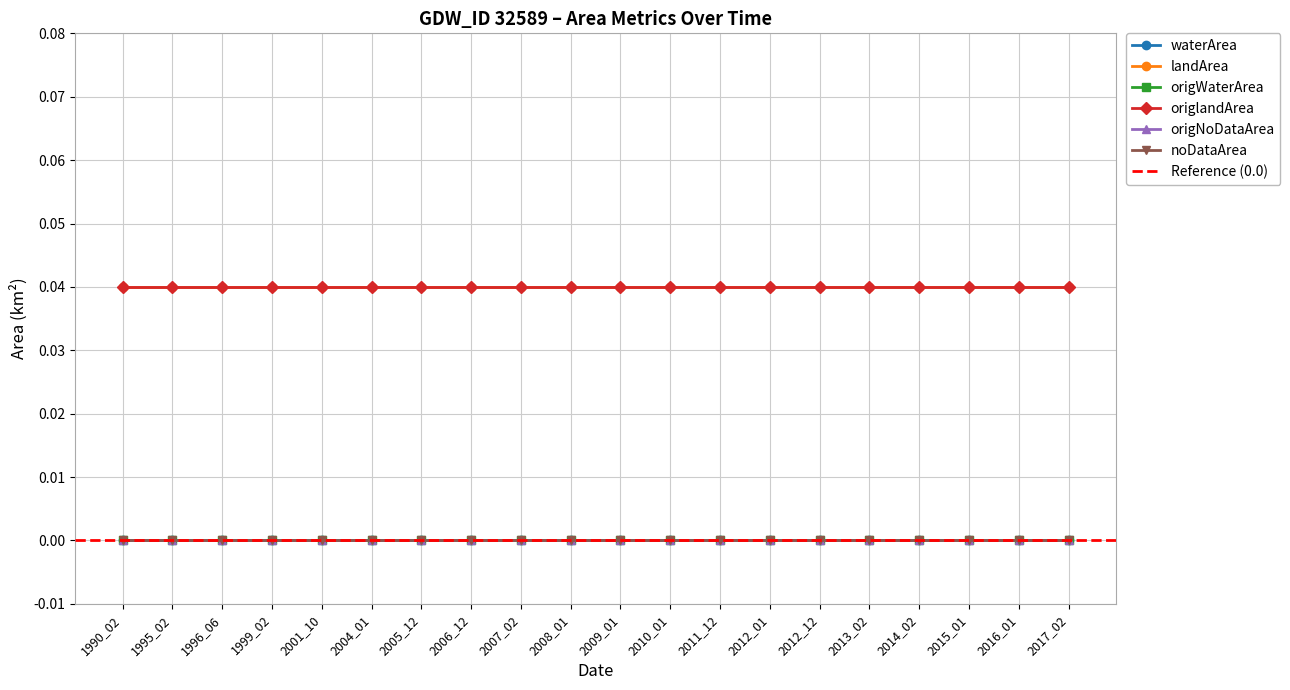

Between 2008_01 and 2010_01, which is larger?

2008_01